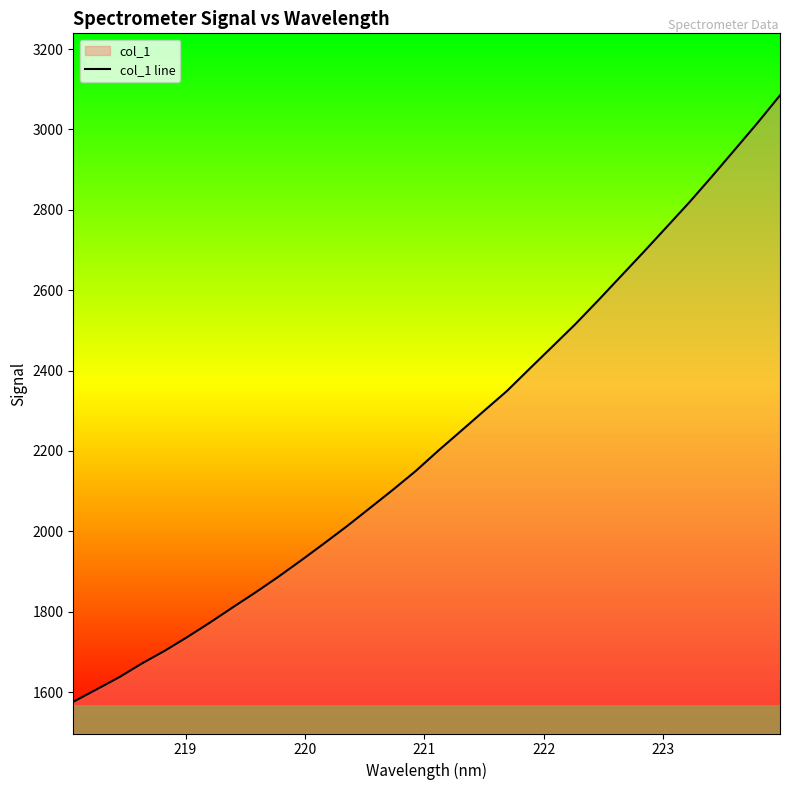

What is the maximum value shown in the chart?

3084.9